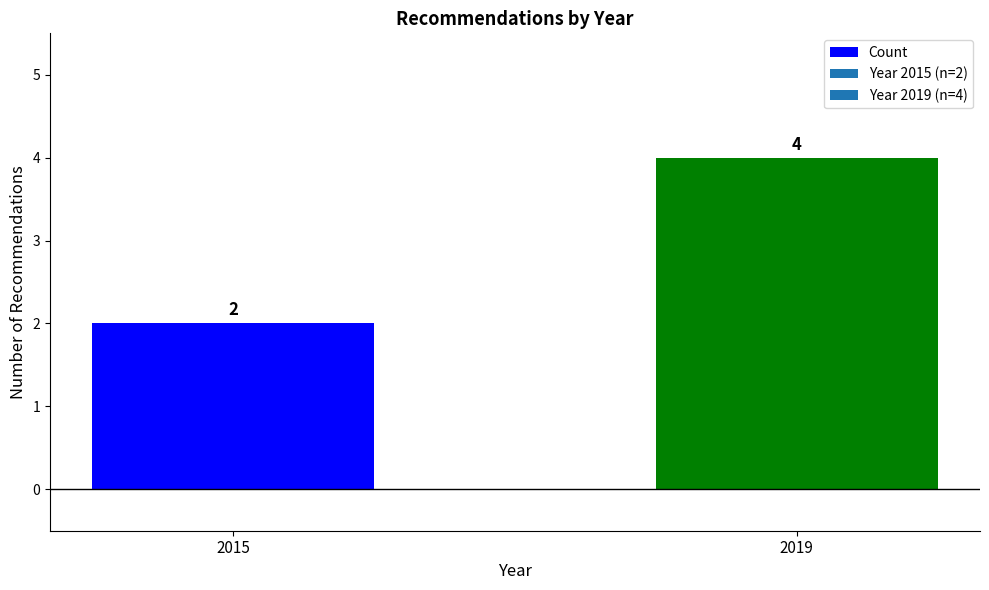

What is the change in value from 2015 to 2019?

+2